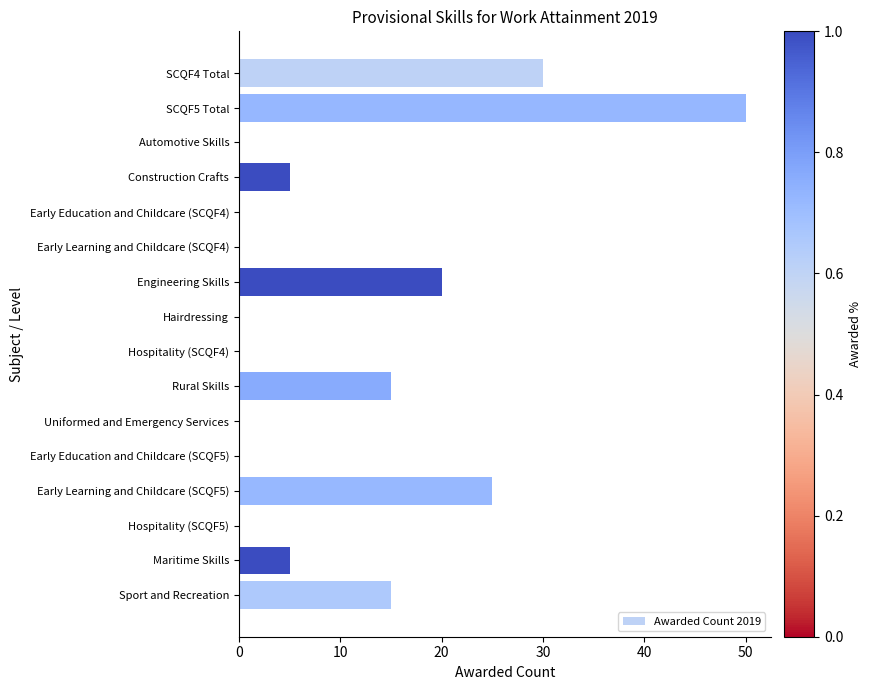

The value at Engineering Skills is 20. True or false?

True